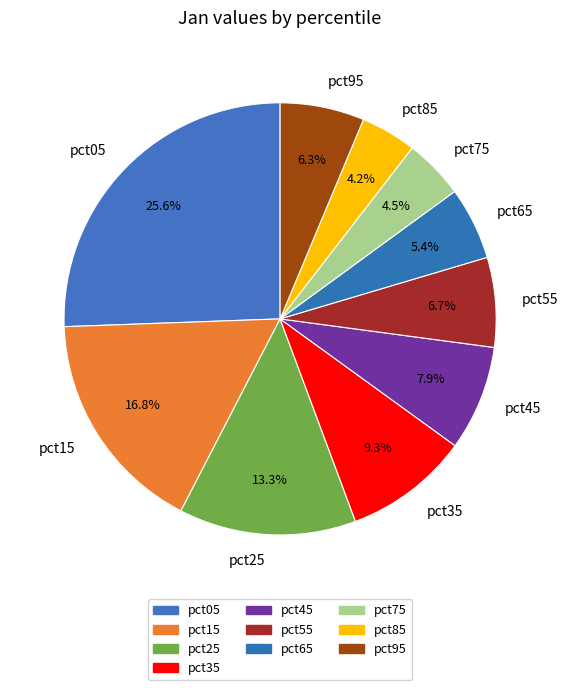

Is pct05 the majority of the pie?

No